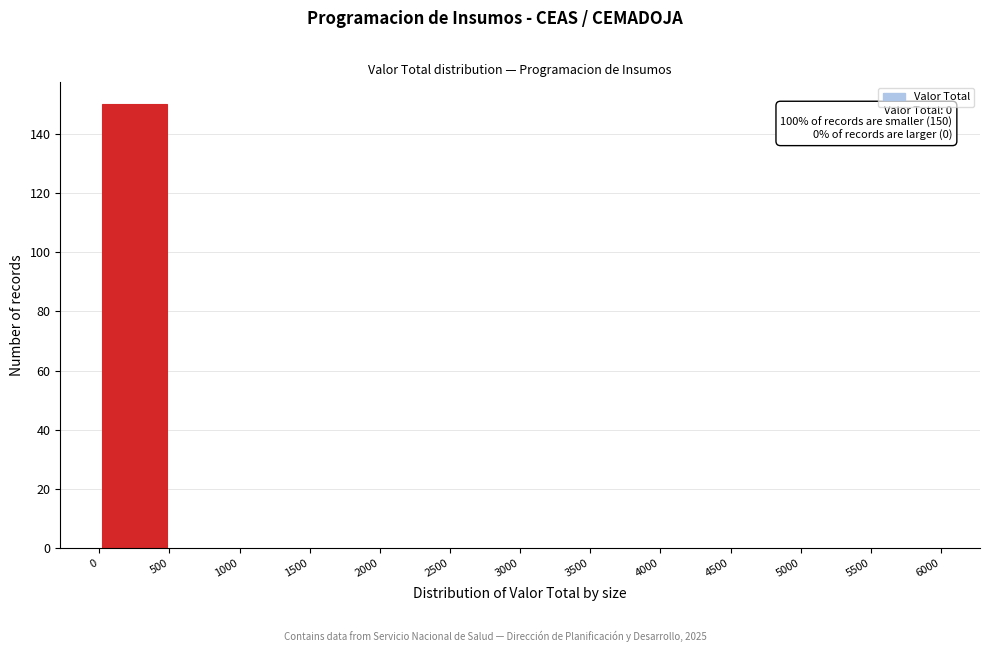

Over which range of the x-axis is the bar tallest?

0 to 500